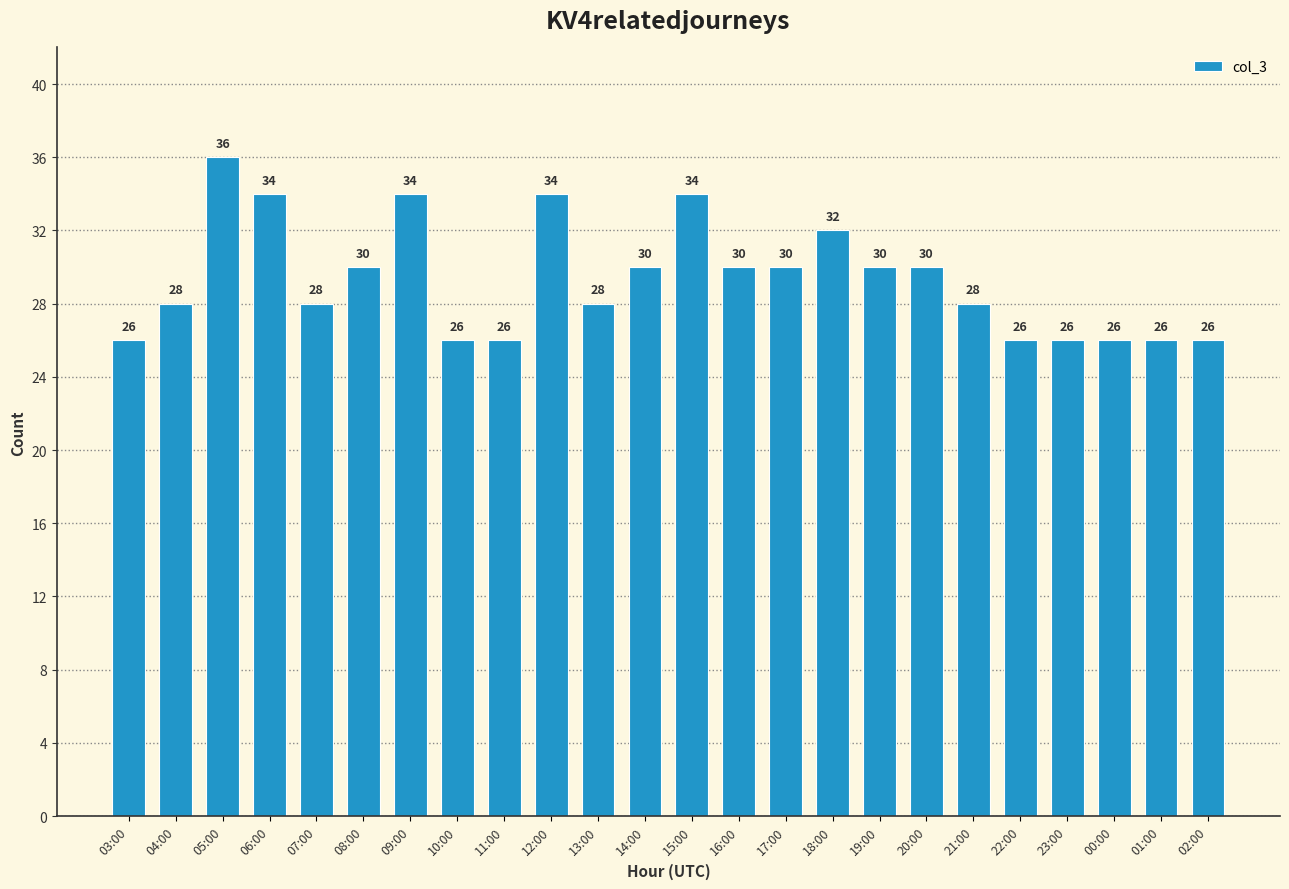

At which category does the chart reach its peak across all series?

05:00